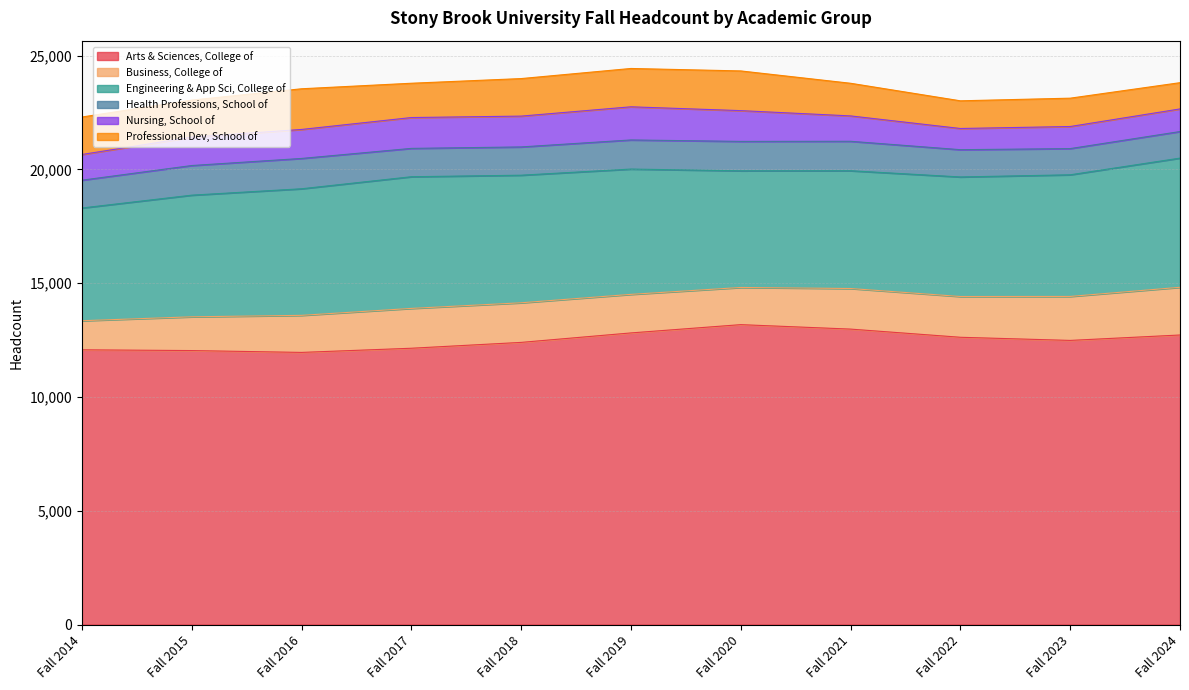

How many lines are shown in the chart?

6